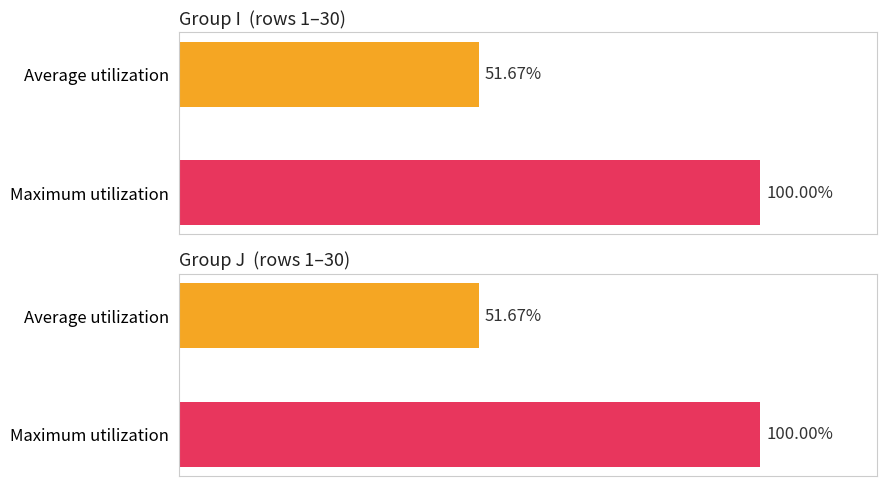

At which label does Maximum utilization reach its peak?

I